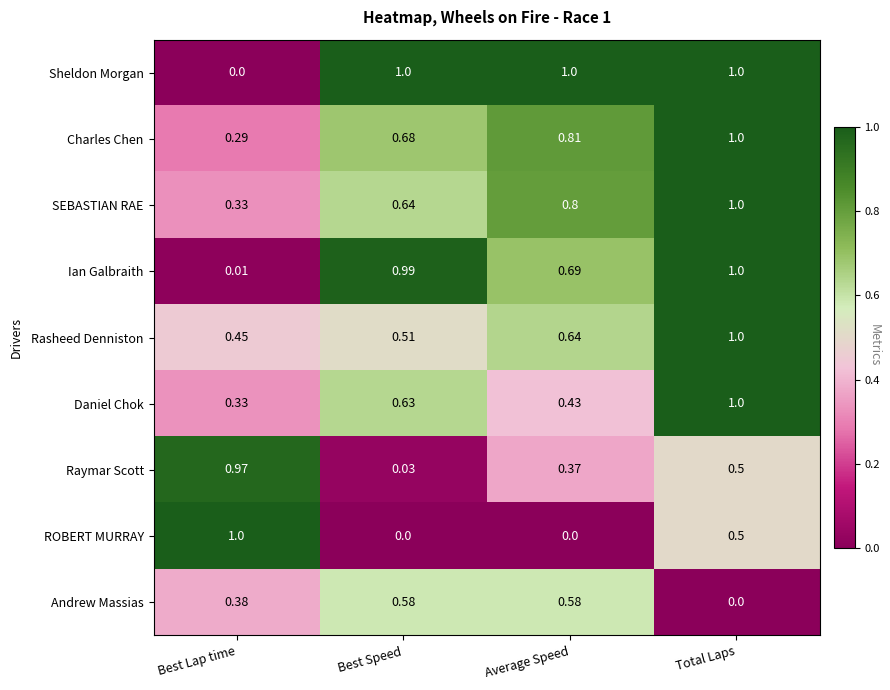

List the labels in order of SEBASTIAN RAE value, largest first.

Total Laps, Average Speed, Best Speed, Best Lap time